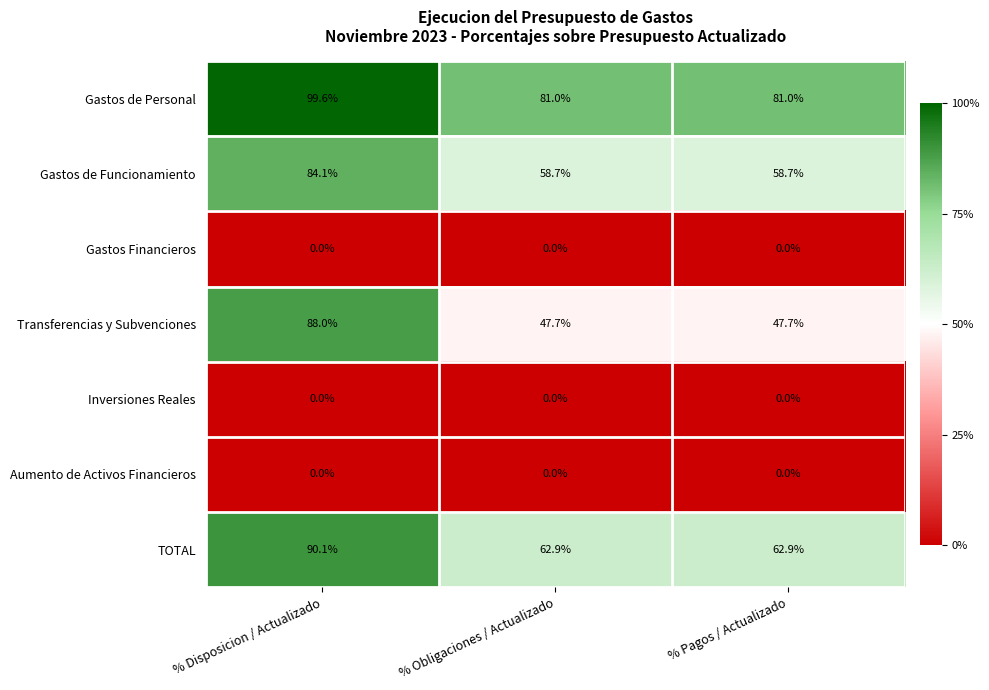

Reading left to right, what are all the values shown in this chart?

Gastos de Personal: % Disposicion / Actualizado=99.6	% Obligaciones / Actualizado=81.0	% Pagos / Actualizado=81.0
Gastos de Funcionamiento: % Disposicion / Actualizado=84.1	% Obligaciones / Actualizado=58.7	% Pagos / Actualizado=58.7
Gastos Financieros: % Disposicion / Actualizado=0.0	% Obligaciones / Actualizado=0.0	% Pagos / Actualizado=0.0
Transferencias y Subvenciones: % Disposicion / Actualizado=88.0	% Obligaciones / Actualizado=47.7	% Pagos / Actualizado=47.7
Inversiones Reales: % Disposicion / Actualizado=0.0	% Obligaciones / Actualizado=0.0	% Pagos / Actualizado=0.0
Aumento de Activos Financieros: % Disposicion / Actualizado=0.0	% Obligaciones / Actualizado=0.0	% Pagos / Actualizado=0.0
TOTAL: % Disposicion / Actualizado=90.1	% Obligaciones / Actualizado=62.9	% Pagos / Actualizado=62.9